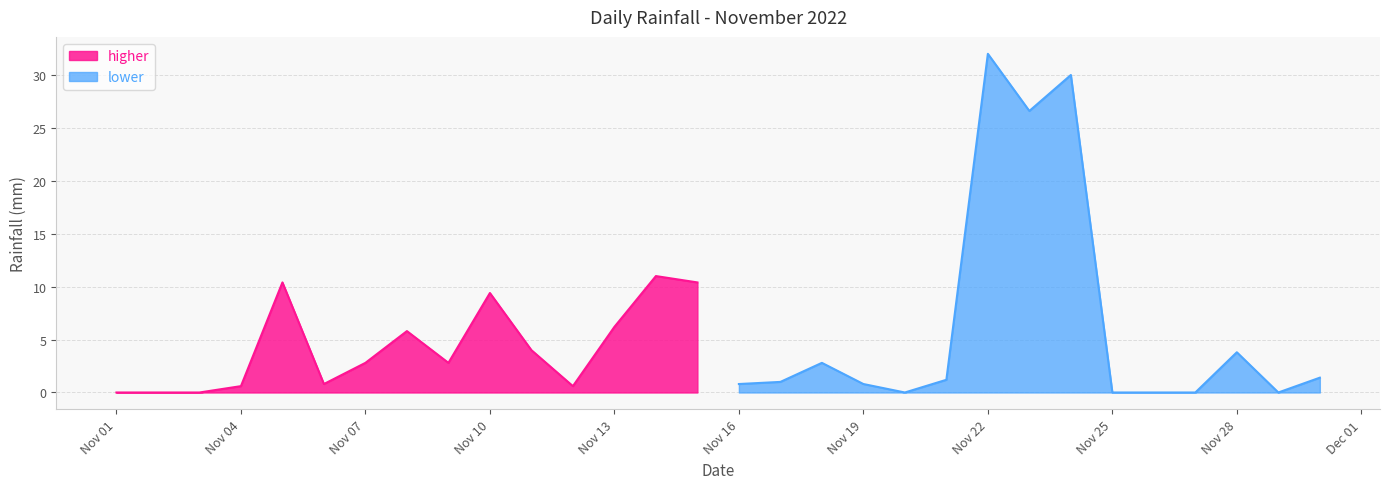

Which label corresponds to the largest value in the chart?

2022-11-22